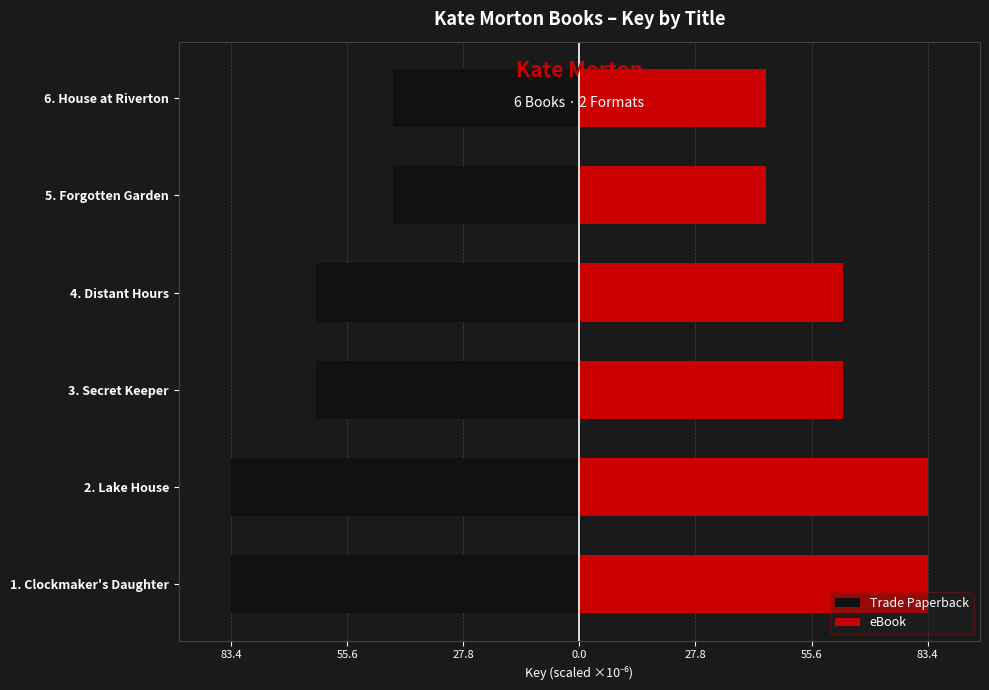

What is the difference between the maximum and minimum values in the eBook series?

38.9